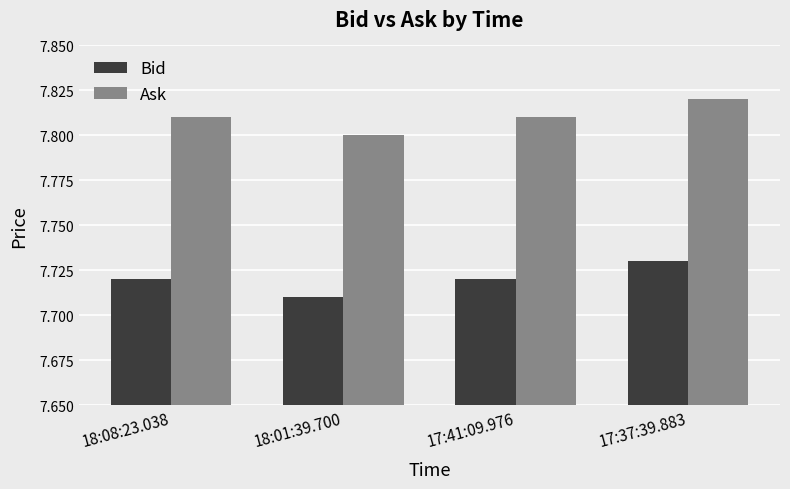

How many bars are there in each group?

2